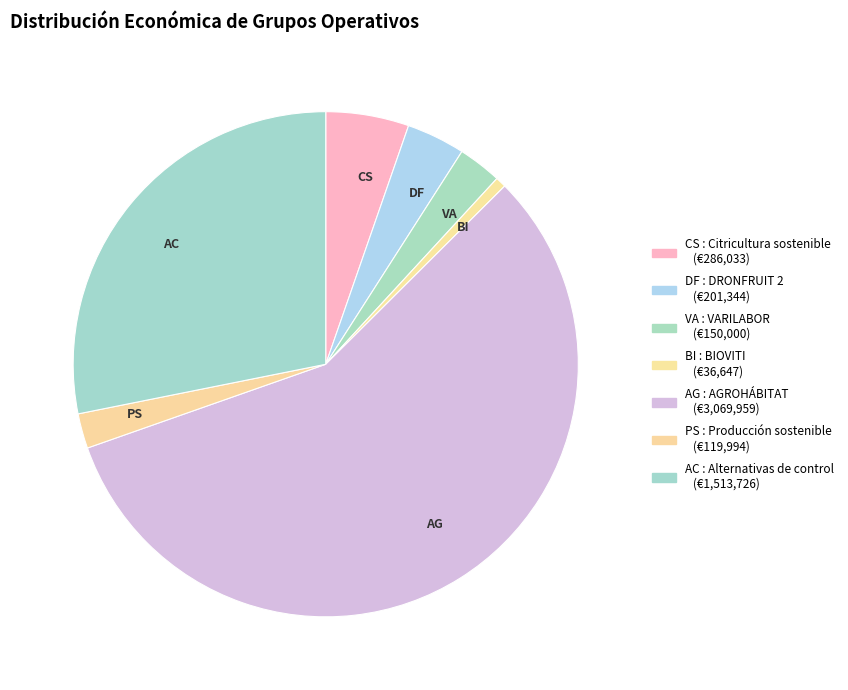

Is there any slice that represents more than half of the pie?

Yes